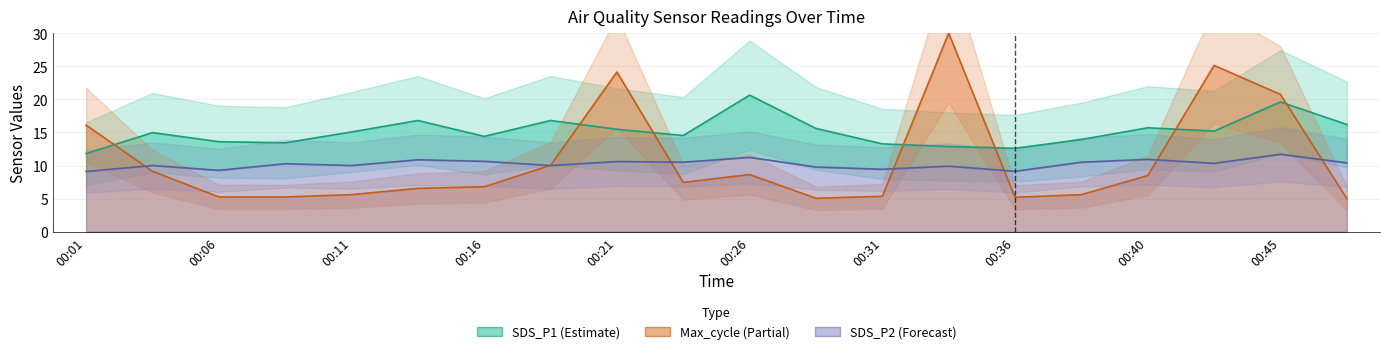

Which series has the largest total across all categories?

SDS_P1